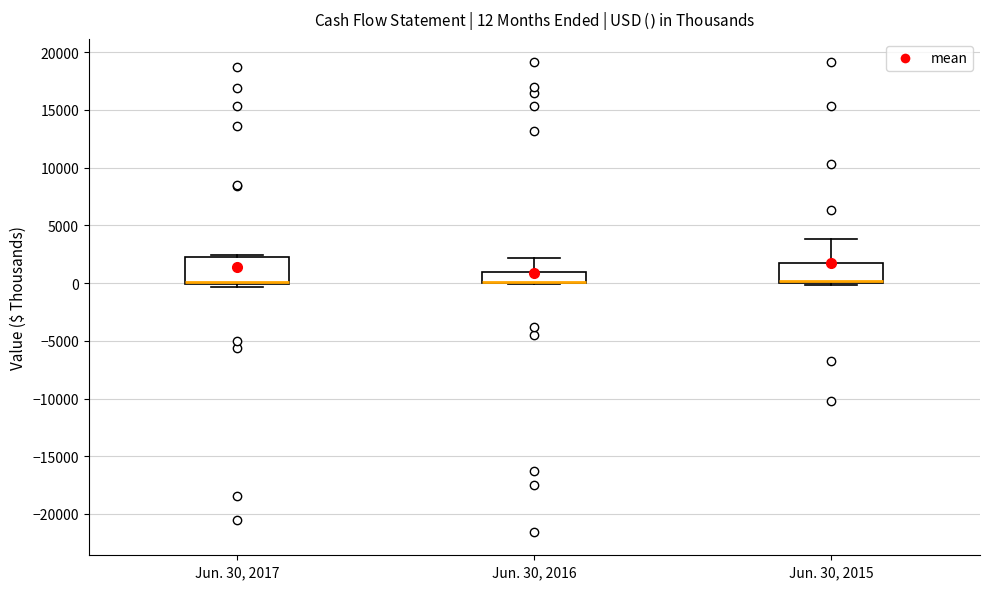

Which box is the tallest, from its lower edge to its upper edge?

Jun. 30, 2017